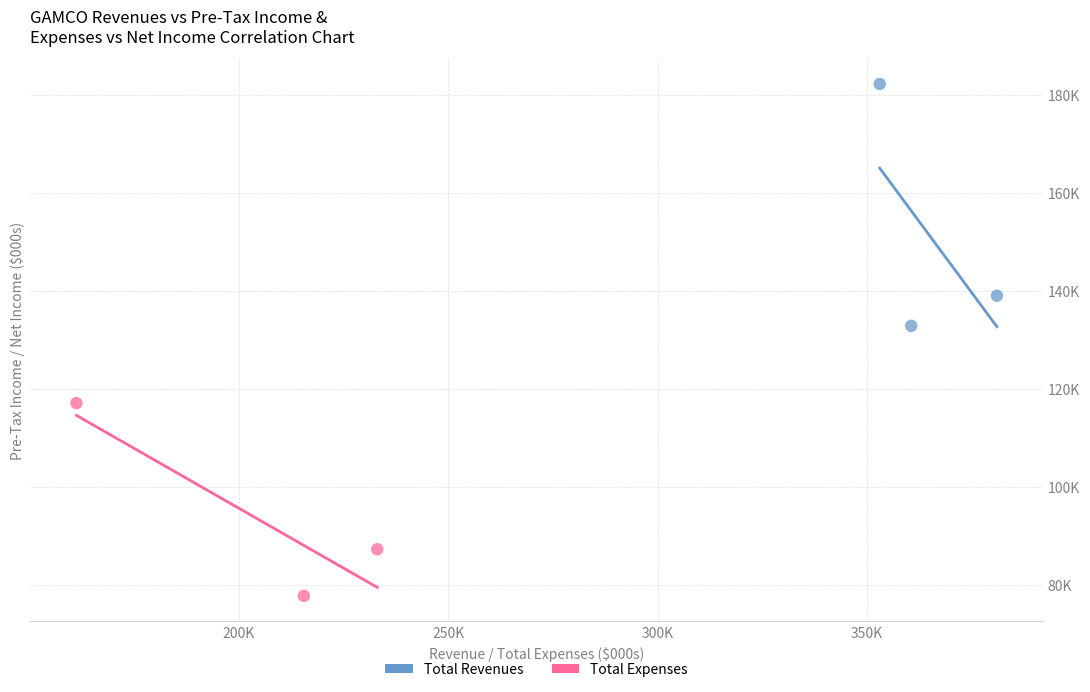

Which series has the widest spread of Y values?

Total Revenues